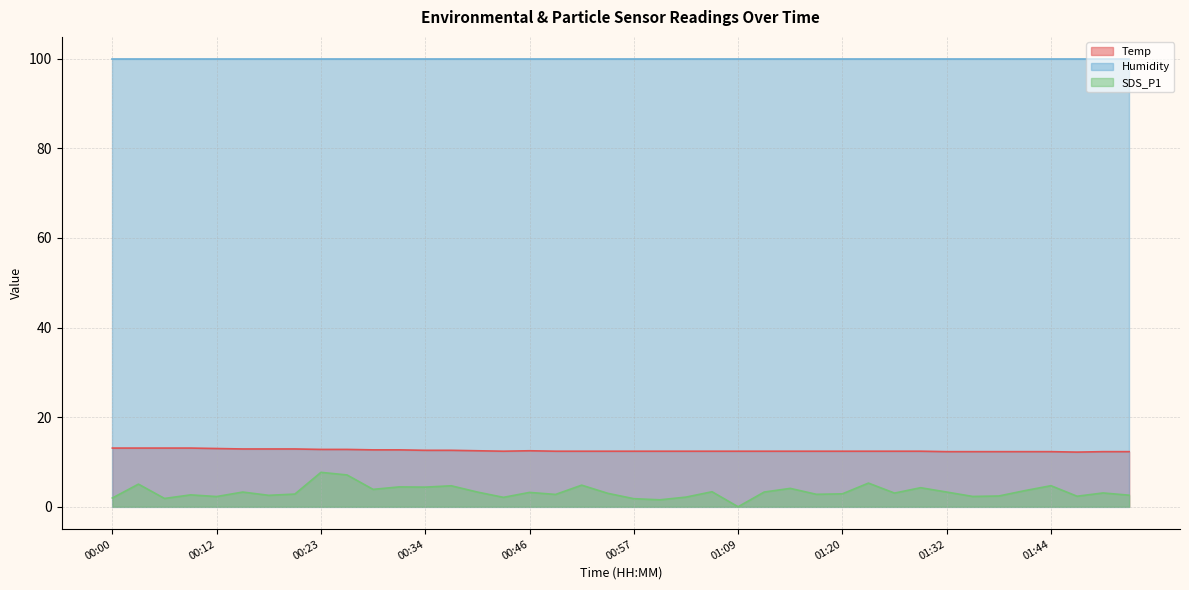

Which has a higher value, 01:50 or 01:38?

01:50